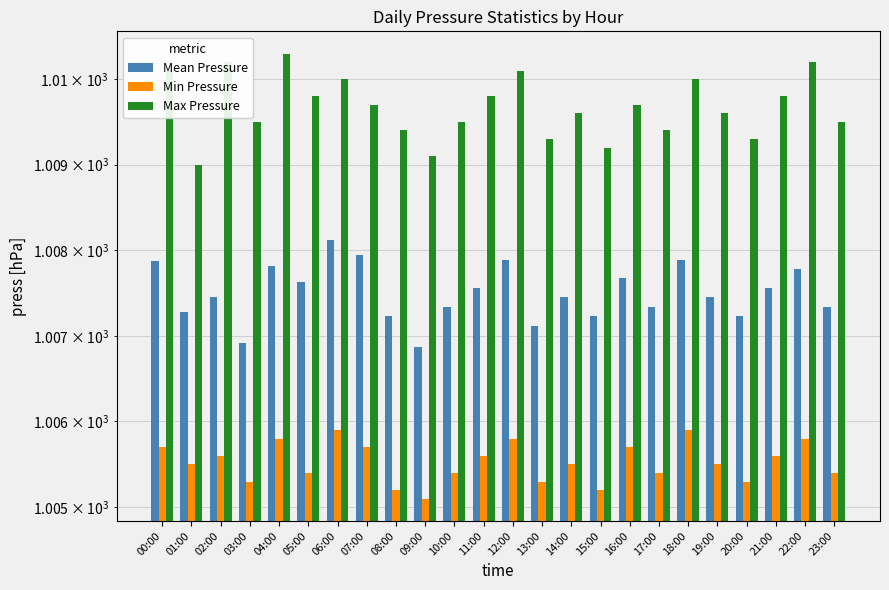

What is the sum of all Min Pressure values?

24132.6